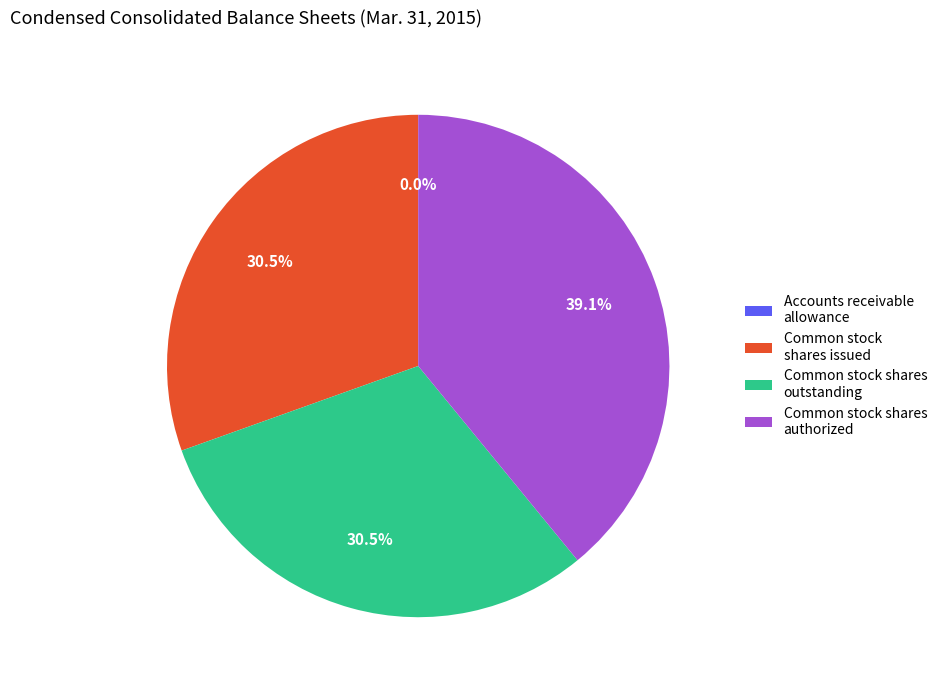

Is there any slice that represents more than half of the pie?

No